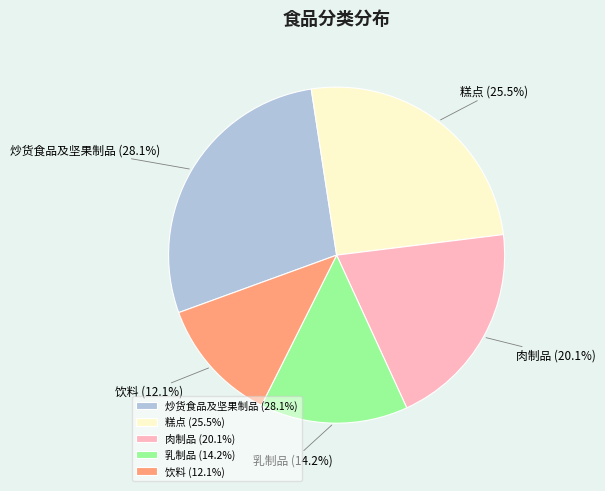

Is the sum of 肉制品 and 饮料 greater than half?

No